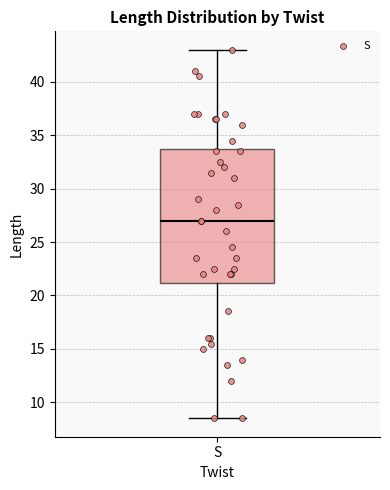

Transcribe this box plot: give where the median line is, the range the box spans, and where the two whiskers end, as read against the y-axis. The values are not printed on the chart, so give them approximately, as read against the axis.

median 27.0, box 21.0 to 34.0, whiskers 8.5 to 43.0